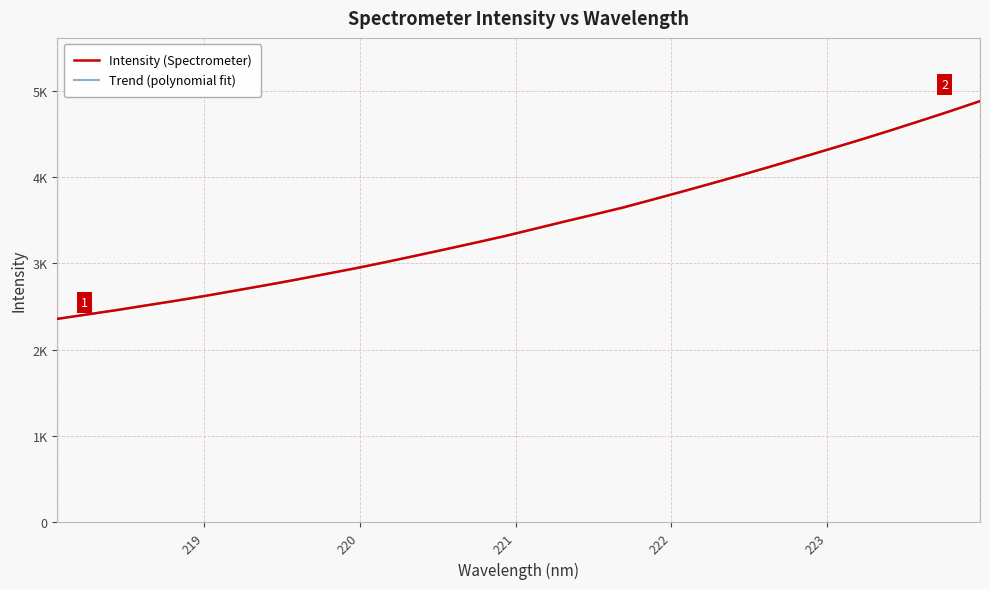

What is the label of the 11th point from the right?

222.0721